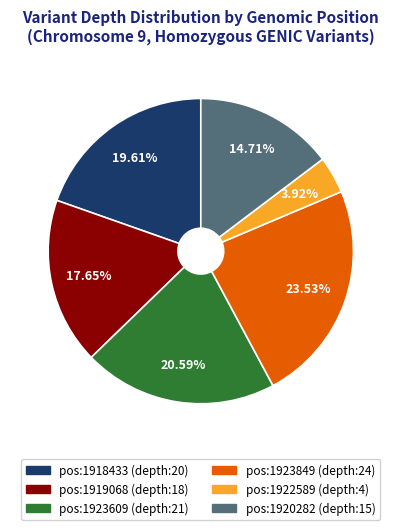

Count the number of slices in the pie.

6